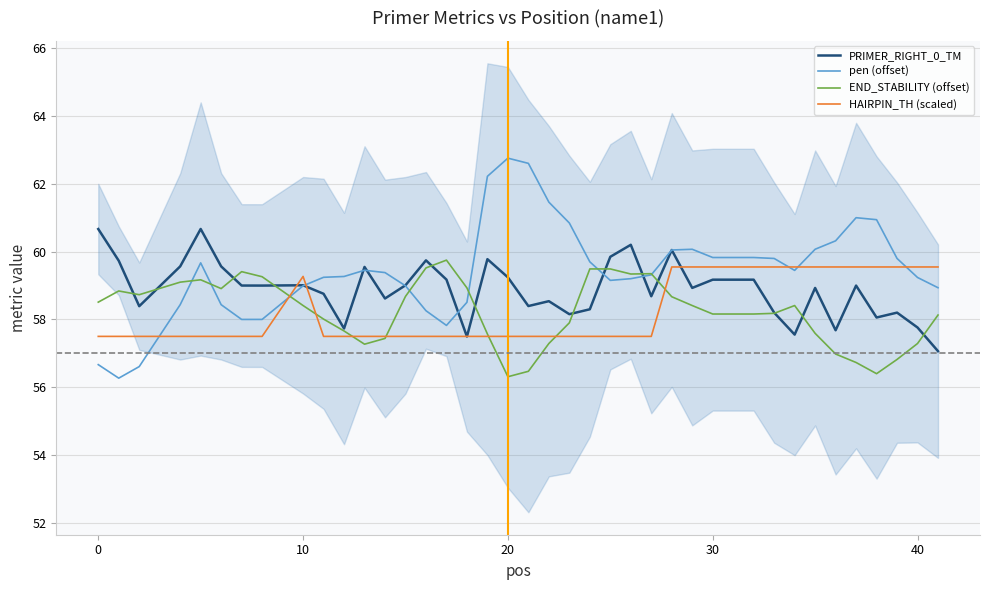

How many lines are shown in the chart?

4